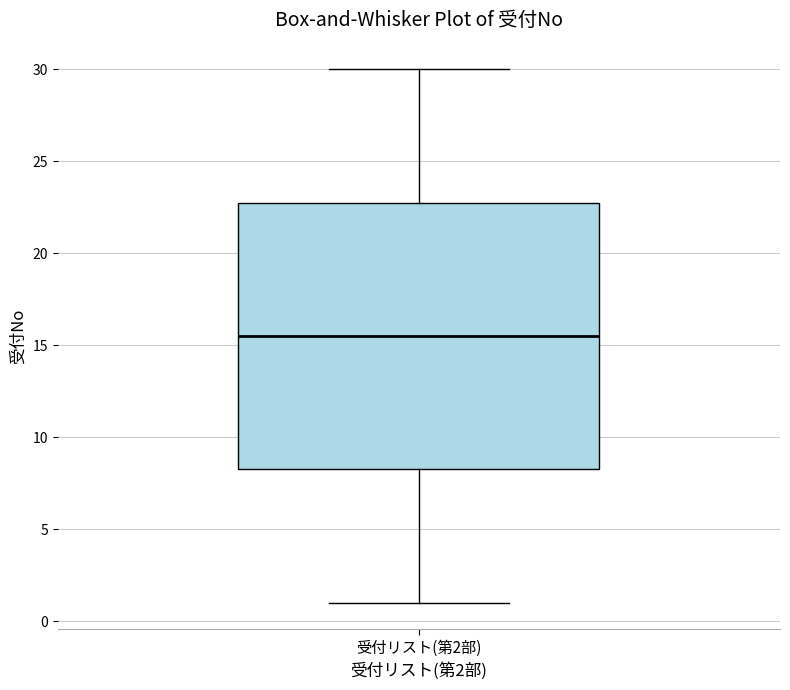

Transcribe this box plot: give where the median line is, the range the box spans, and where the two whiskers end, as read against the y-axis. The values are not printed on the chart, so give them approximately, as read against the axis.

median 15.5, box 8.5 to 23.0, whiskers 1.0 to 30.0